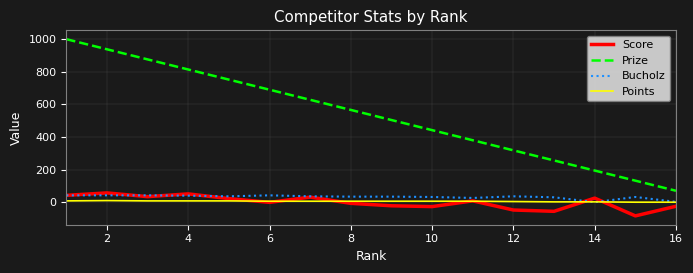

Which series has the largest range (max minus min)?

Prize